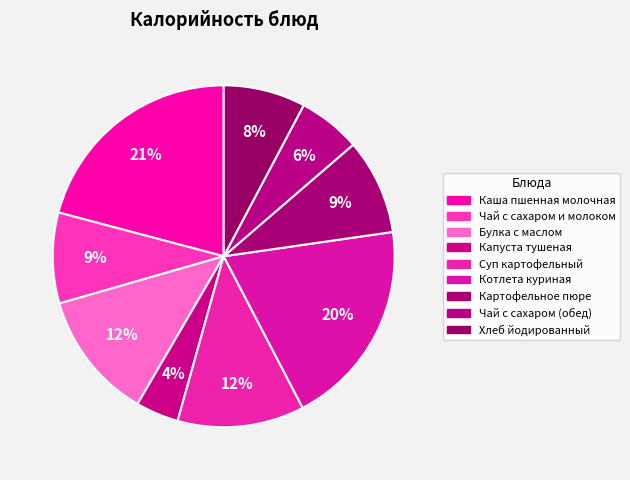

What percentage is NOT represented by Капуста тушеная?

95.9%